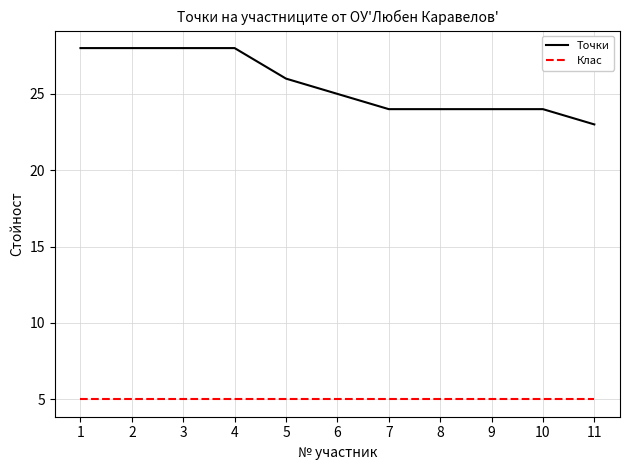

At which label does Точки first exceed 25?

1